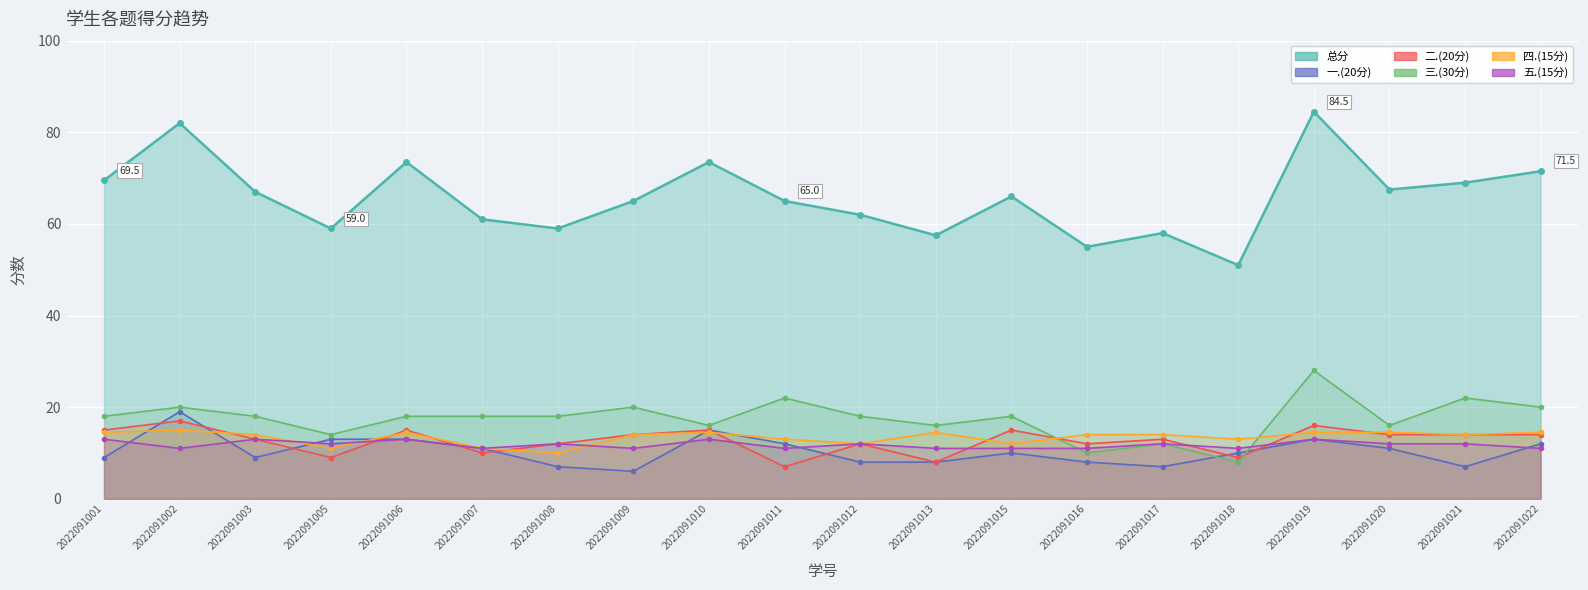

What is the difference between the second highest and minimum values in the 三.(30分) series?

14.0